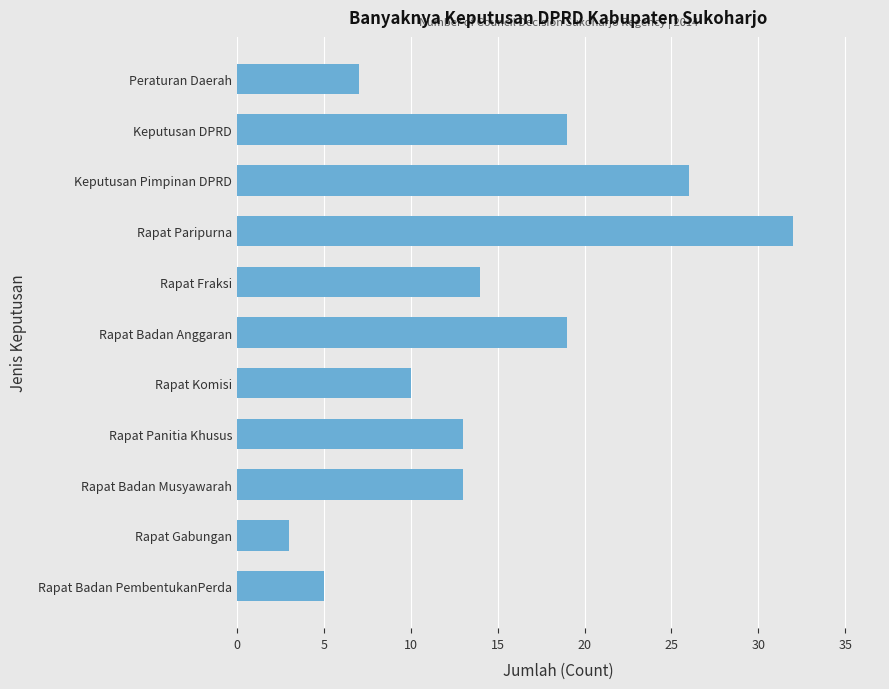

The value at Keputusan Pimpinan DPRD is 8. True or false?

False